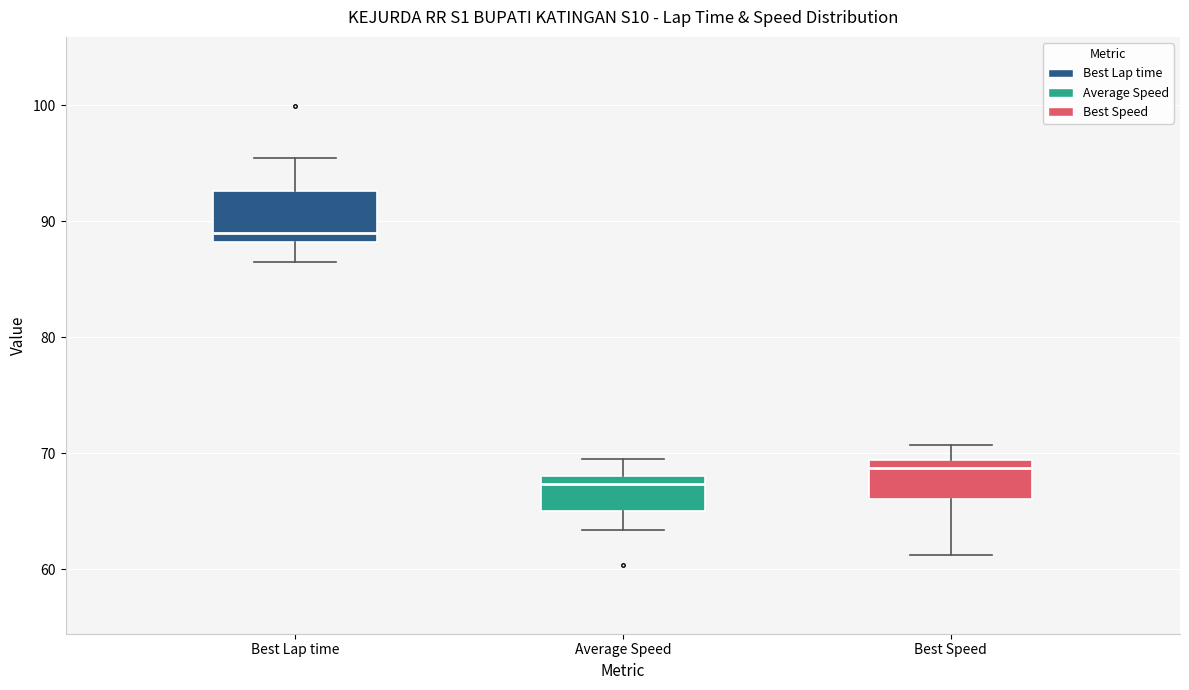

Reading left to right, read every box against the y-axis: the position of its median line, the range the box covers, and the ends of its whiskers. The values are not printed on the chart, so give them approximately, as read against the axis.

Best Lap time: median 89, box 88 to 93, whiskers 87 to 95
Average Speed: median 67, box 65 to 68, whiskers 63 to 70
Best Speed: median 69 (just below the box's upper edge), box 66 to 69, whiskers 61 to 71